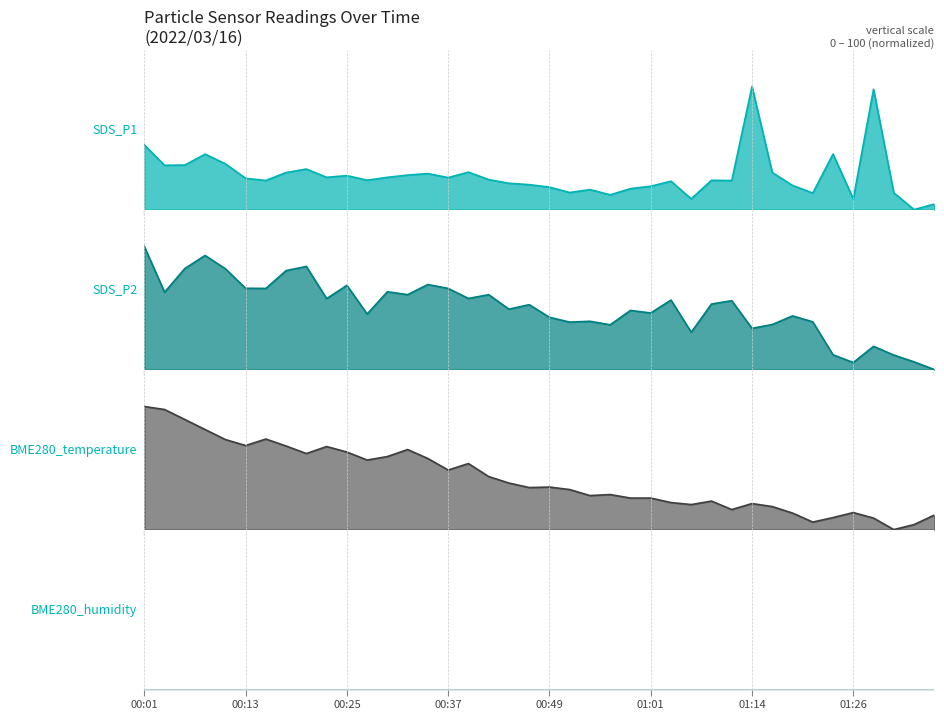

Where is the data nearest to the value 0?

38